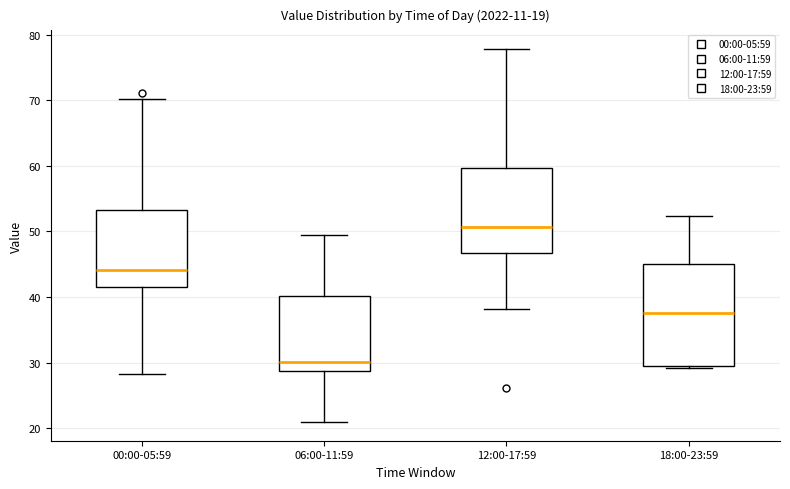

Which box has the highest median line?

12:00-17:59